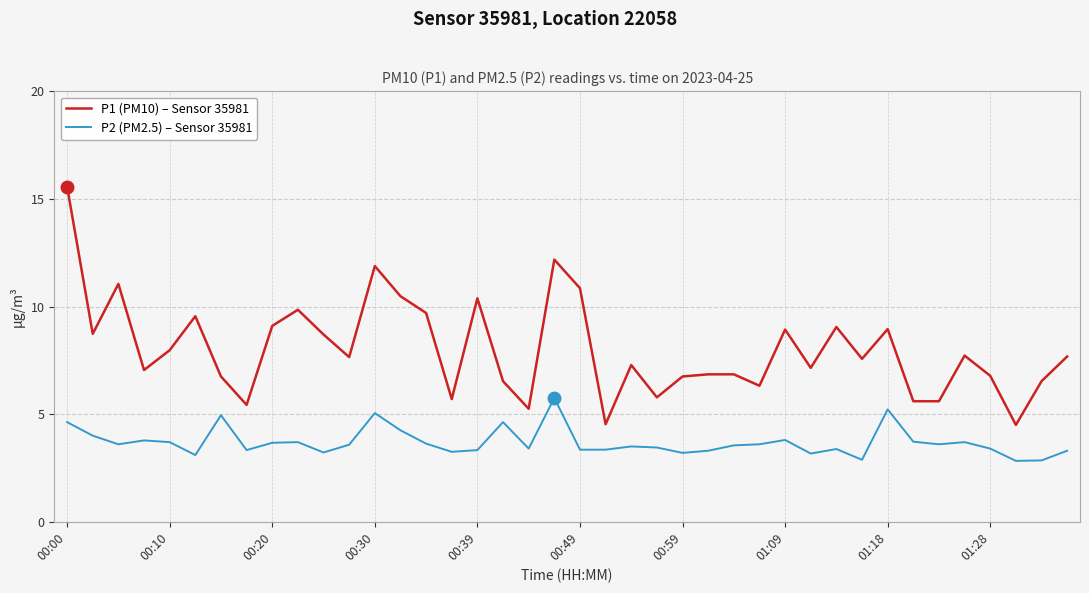

Rank the series by their maximum value, from highest to lowest.

P1 (PM10) – Sensor 35981, P2 (PM2.5) – Sensor 35981